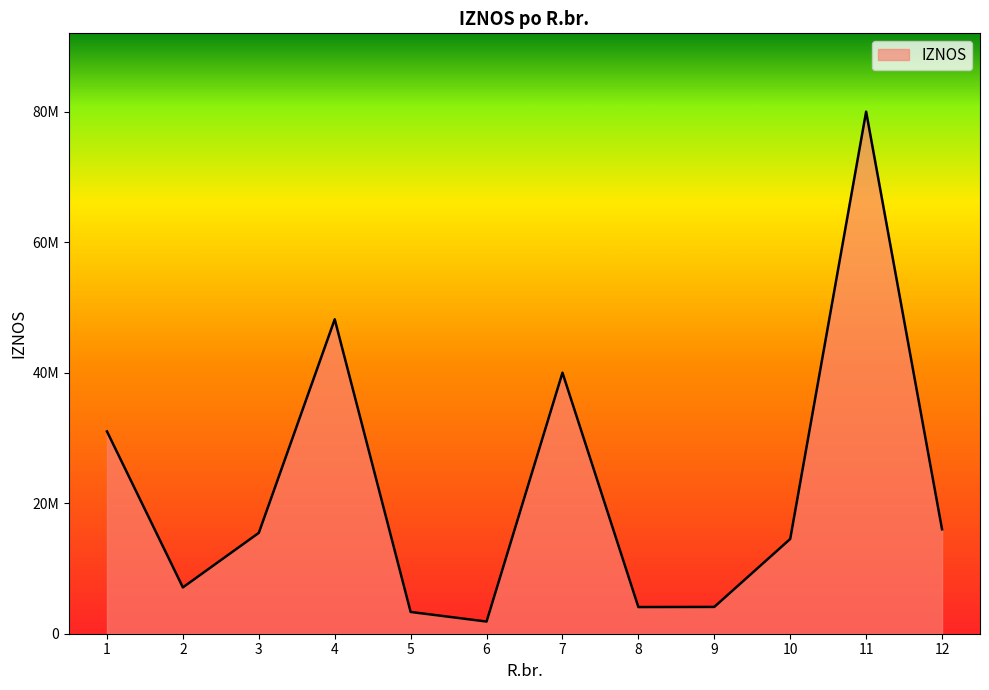

Reading left to right, transcribe all the data shown in this chart.

1=31000000.0	2=7100000.0	3=15455698.4	4=48182223.9	5=3337638.6	6=1867799.0	7=40000000.0	8=4086621.2	9=4106971.5	10=14521420.7	11=80000000.0	12=16000000.0